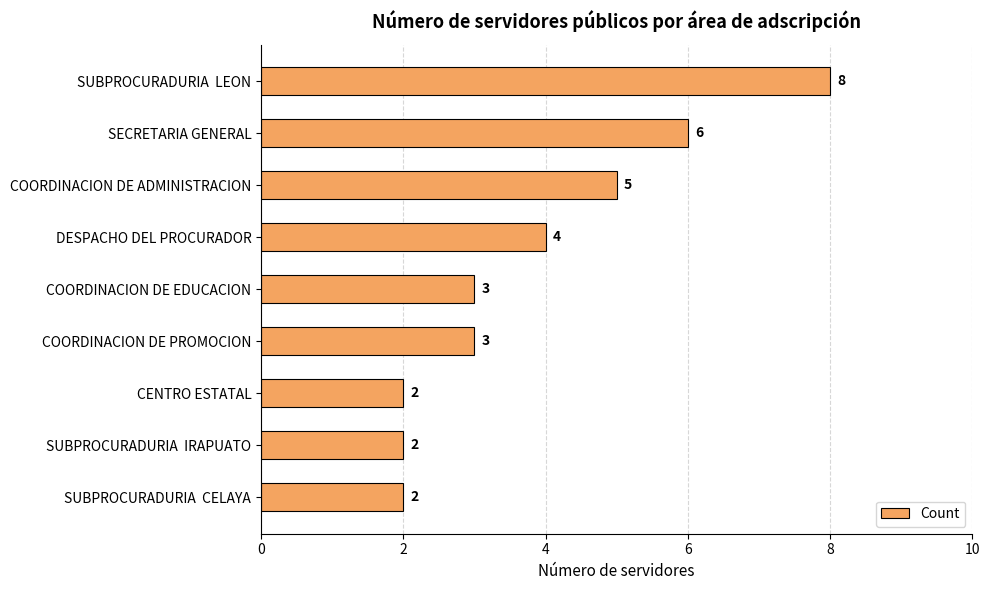

What is the maximum value shown in the chart?

8